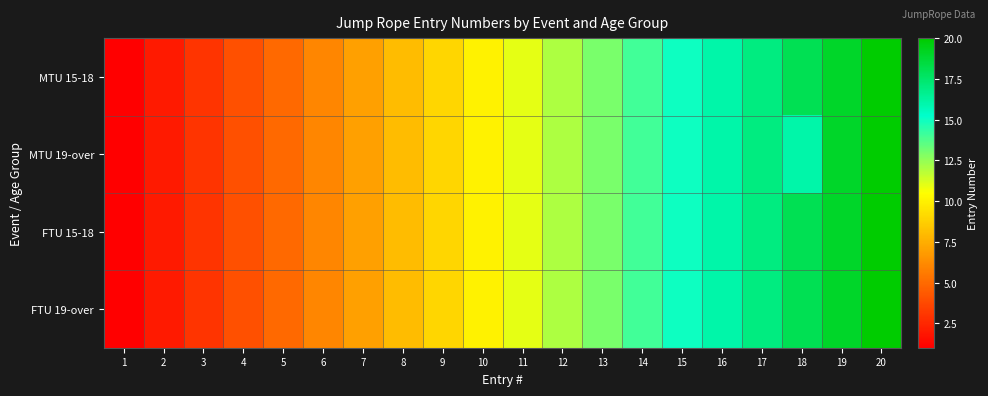

At which category does the chart reach its minimum across all series?

1